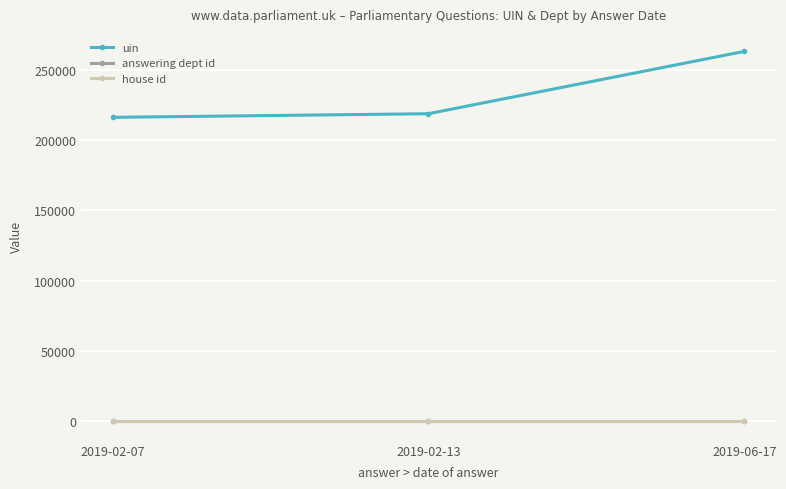

What is the sum of the uin values at 2019-02-13 and 2019-06-17?

481885